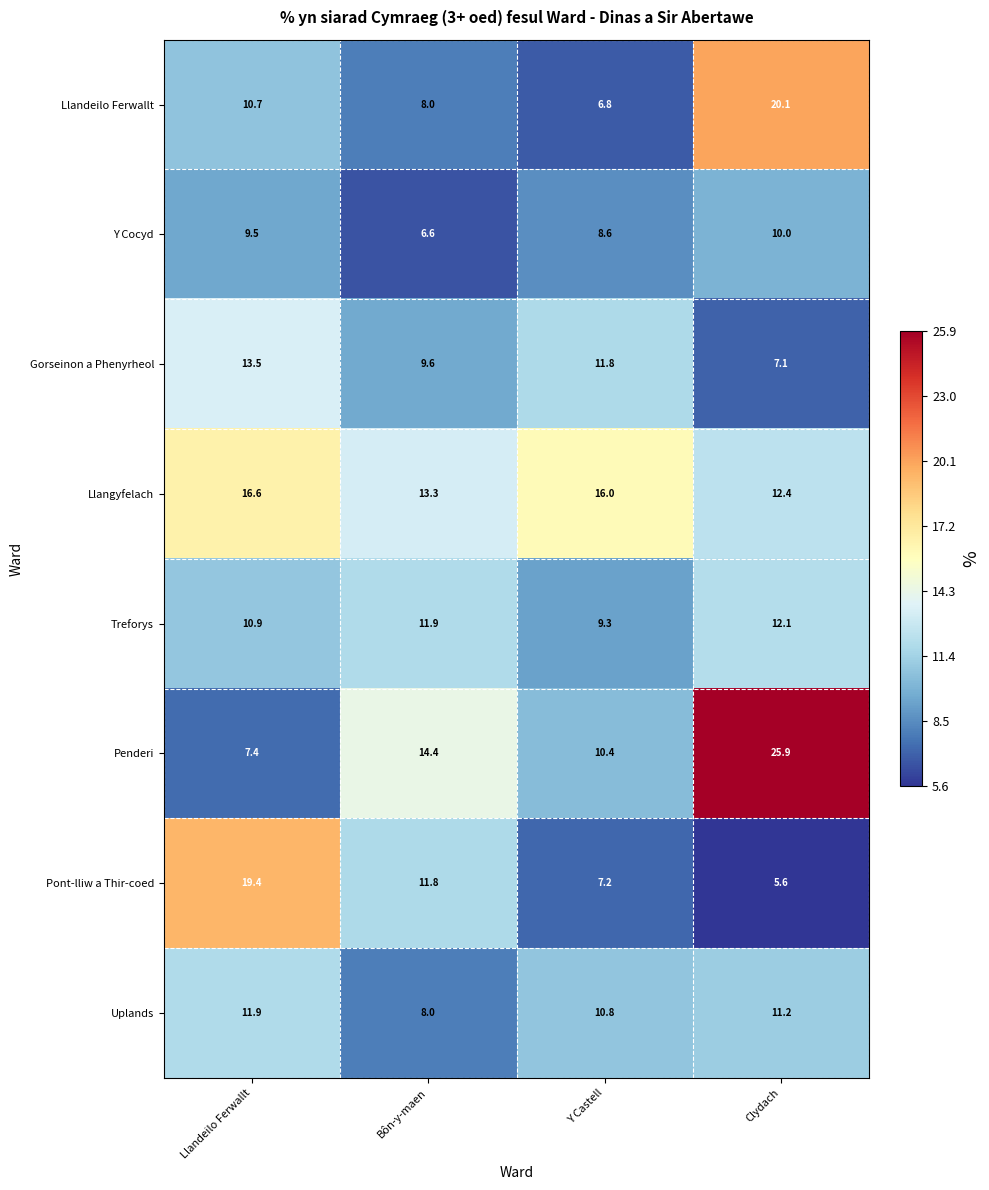

Rank the categories by Penderi value from lowest to highest.

Llandeilo Ferwallt, Y Castell, Bôn-y-maen, Clydach